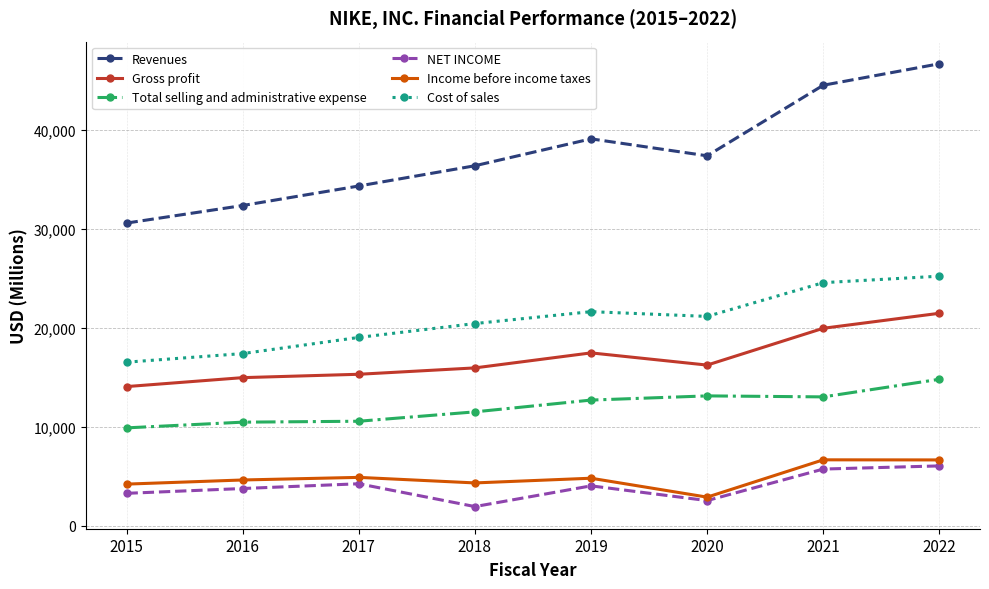

What are all the series names shown in the legend?

Revenues, Gross profit, Total selling and administrative expense, NET INCOME, Income before income taxes, Cost of sales